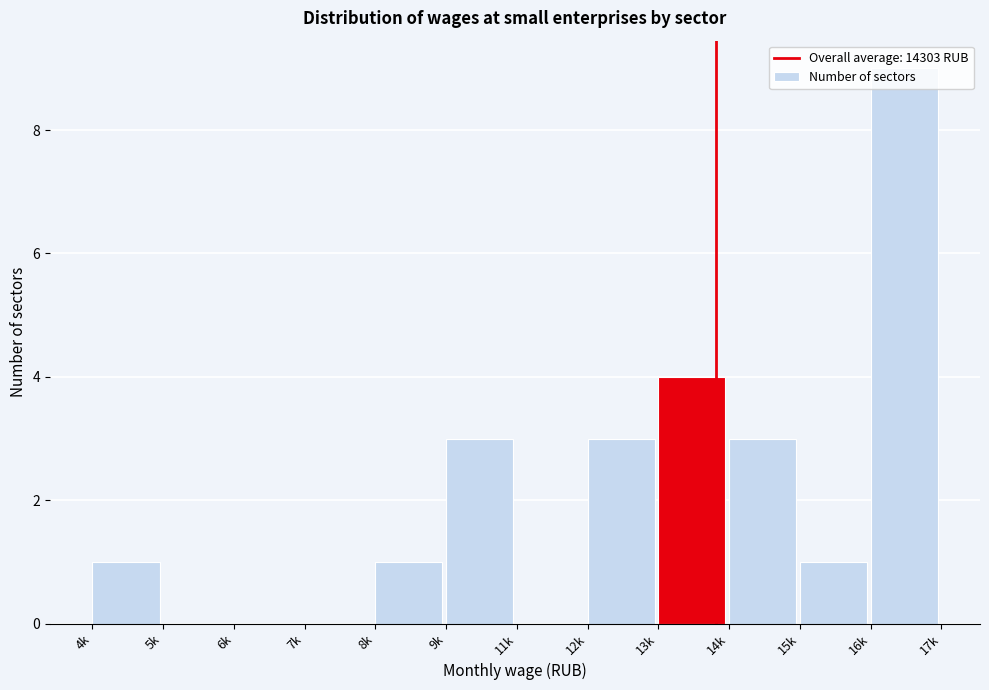

The chart shows a value of -3 at 6k. True or false?

False